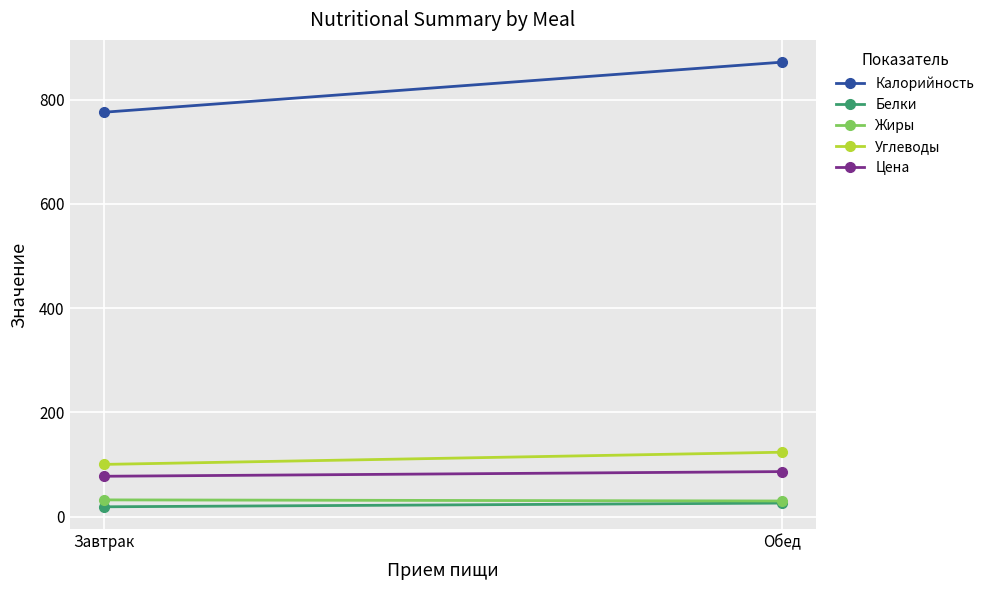

The value of Углеводы at Обед is 175.7. True or false?

False